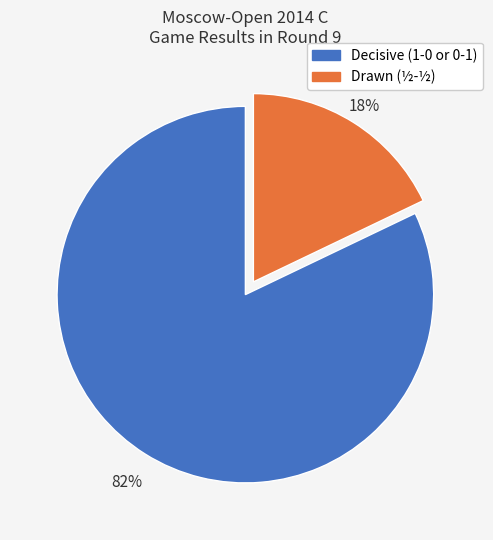

How many segments does this pie chart have?

2